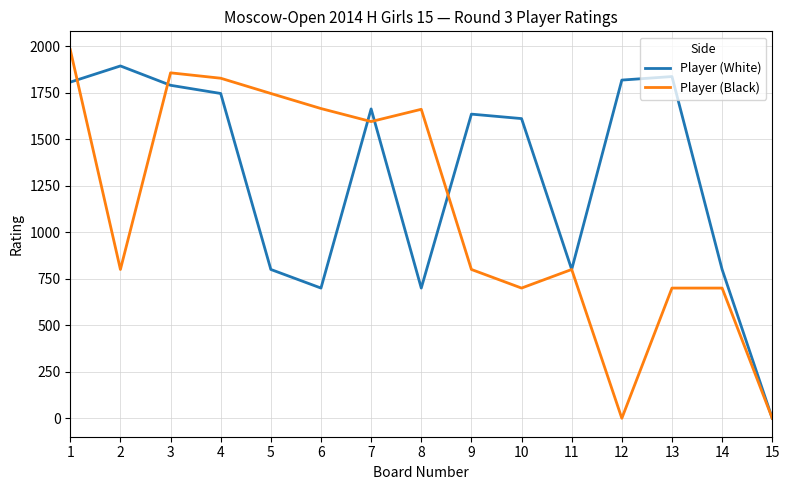

Rank the series by their maximum value, from highest to lowest.

Player (Black), Player (White)